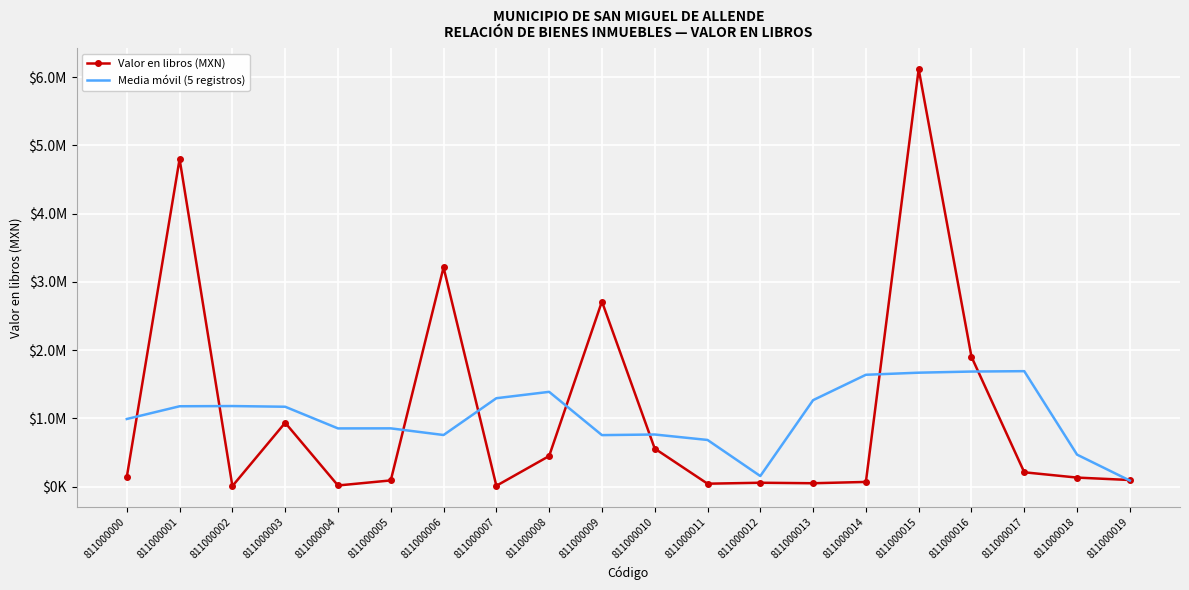

What are all the series names shown in the legend?

Valor en libros (MXN), Media móvil (5 registros)